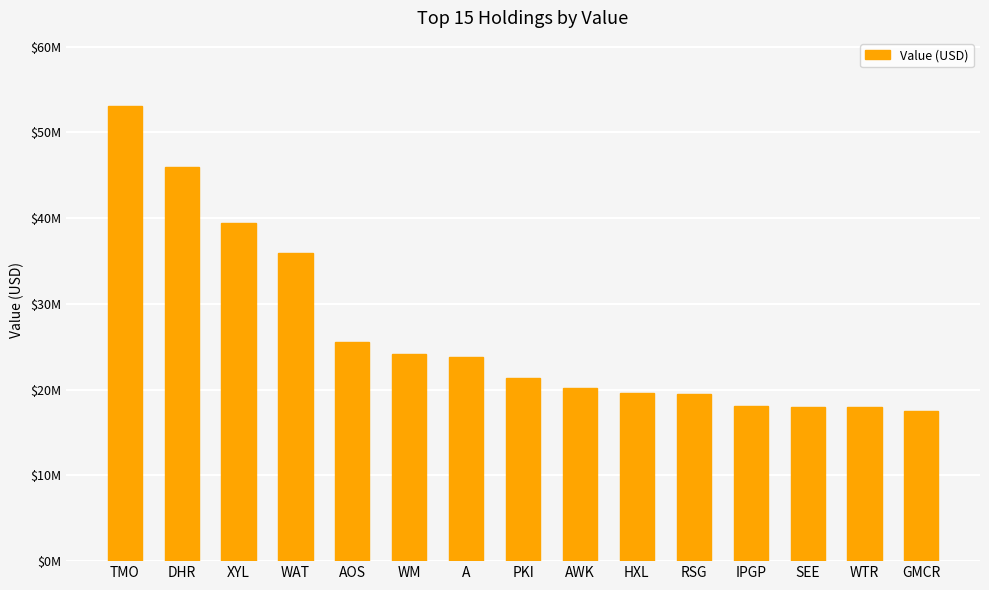

Where does the data first go above 21322000?

TMO